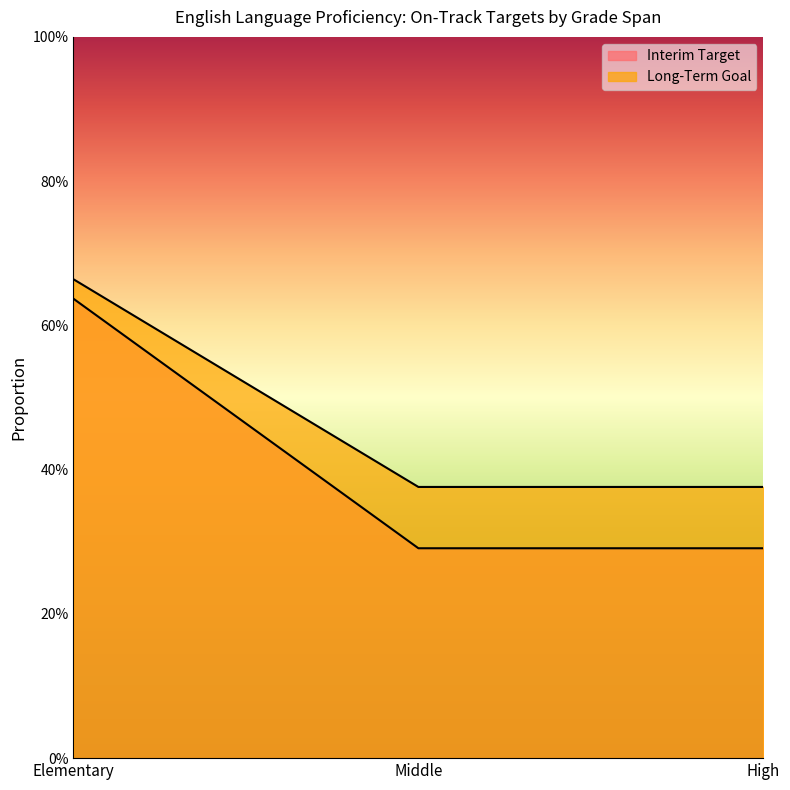

Which series changed the most between Elementary and Middle?

Long-Term Goal